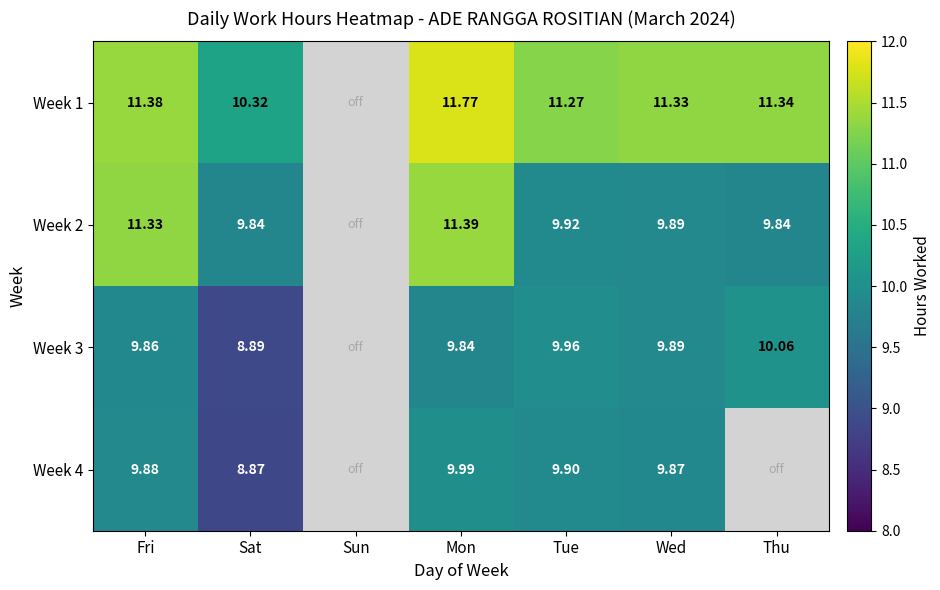

Is the value of Week 4 at Fri greater than the value of Week 1 at Wed?

No